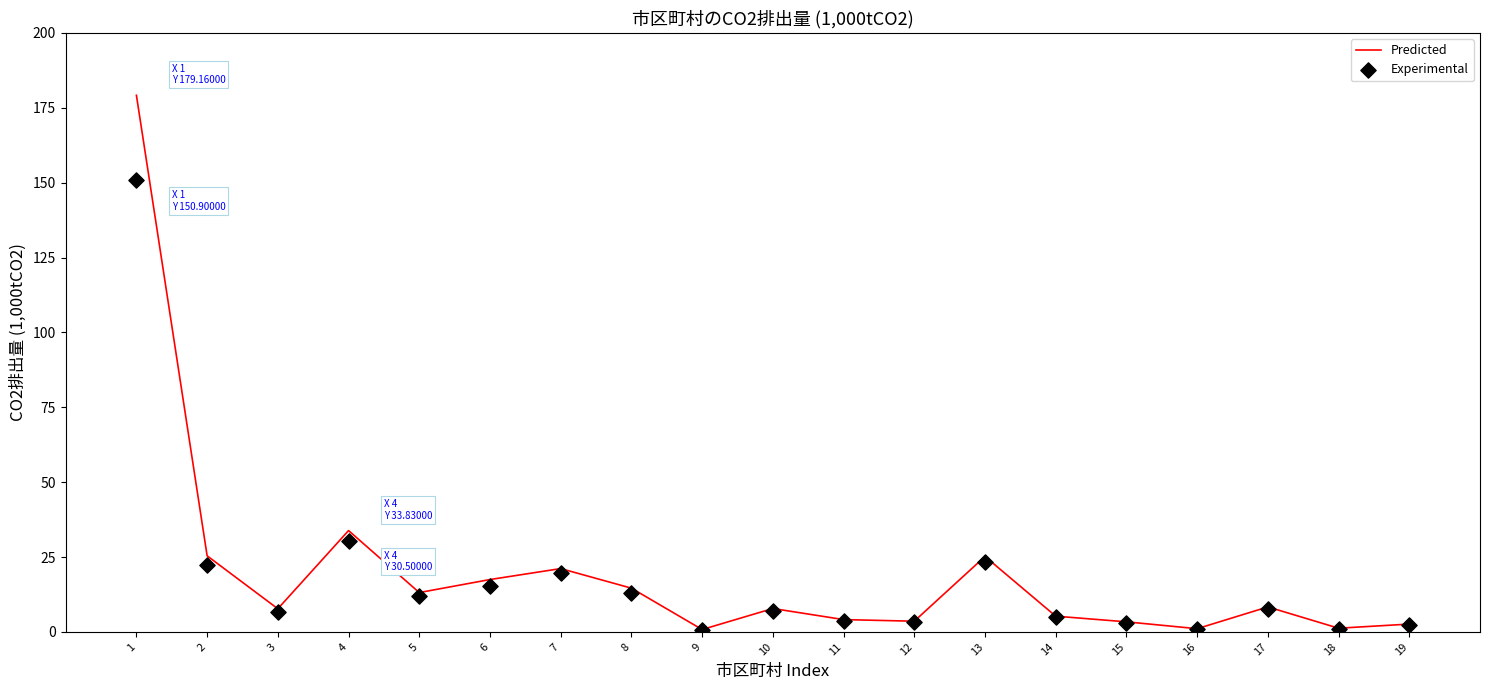

At how many categories does at least one series exceed 178?

1